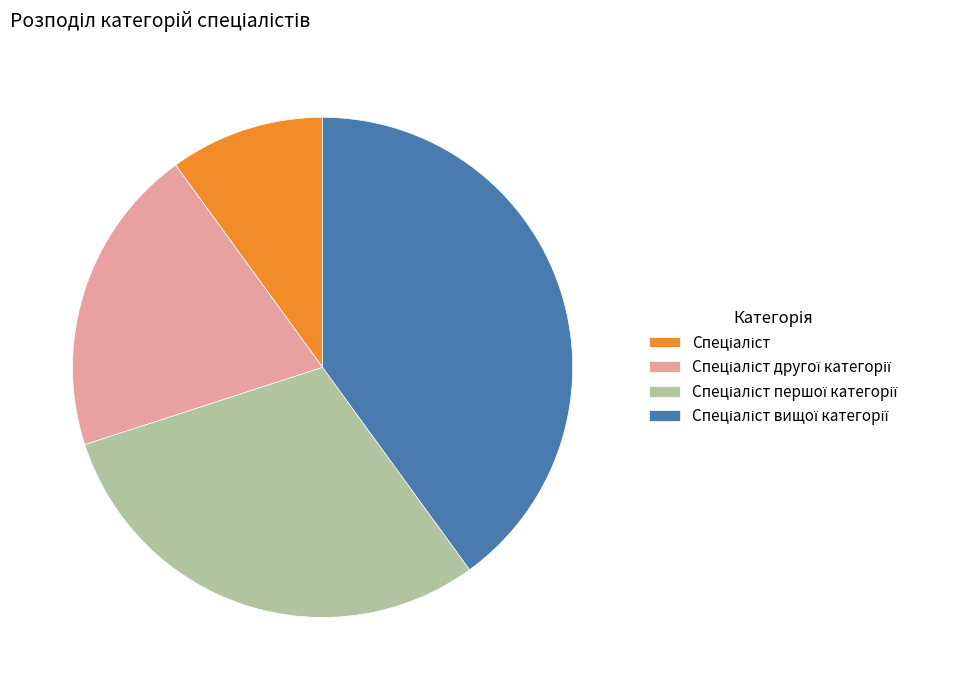

Count the number of slices in the pie.

4